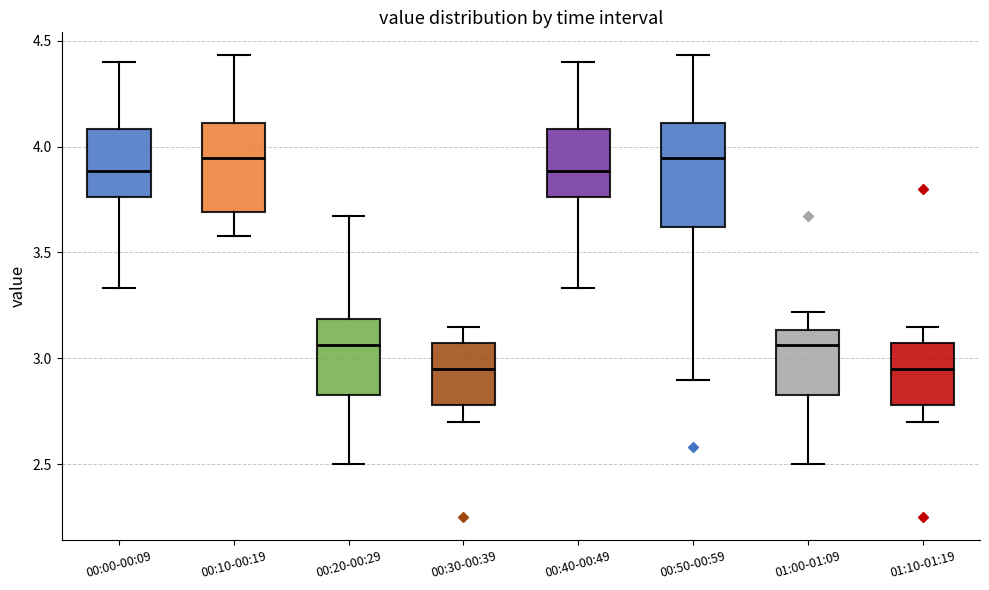

Comparing the boxes themselves (not the whiskers), which one is the tallest?

00:50-00:59